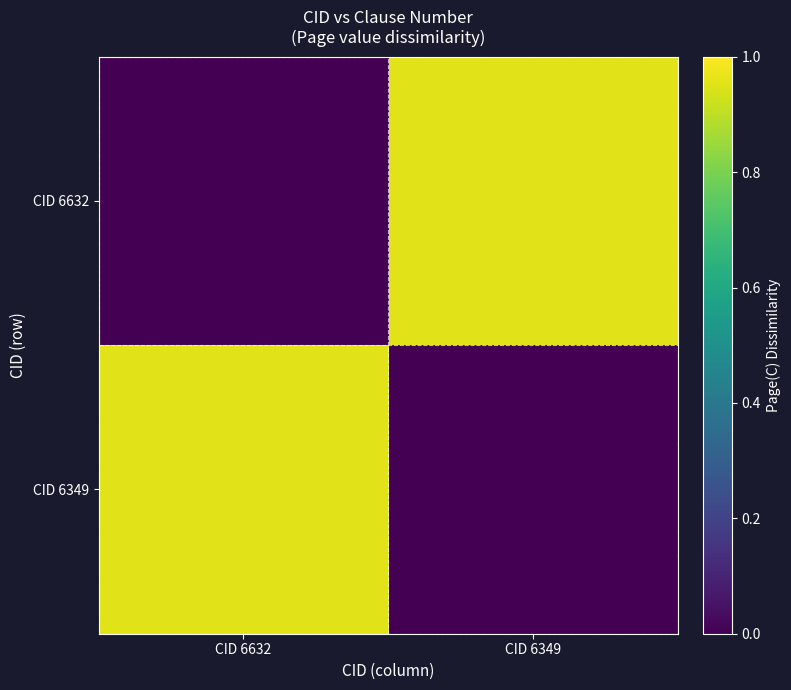

Which label corresponds to the largest value in the chart?

CID 6349